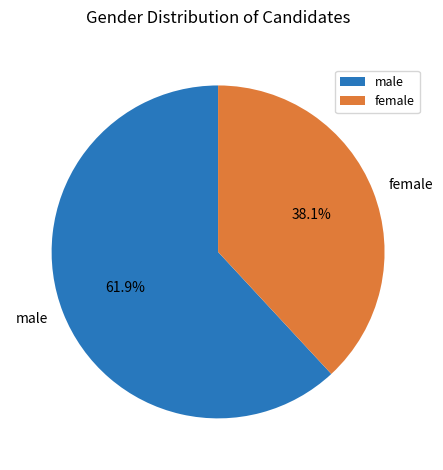

Does any single category account for the majority?

Yes